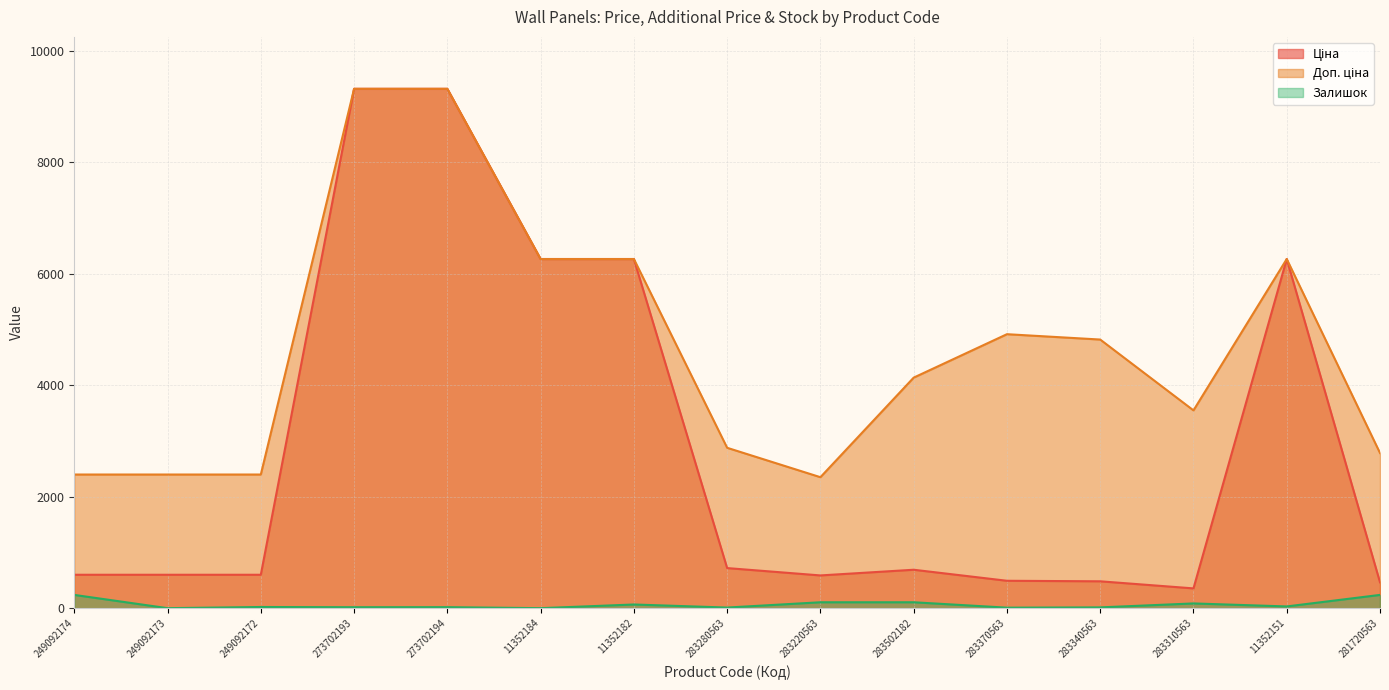

What is the sum of the Залишок values at 283280563 and 273702193?

28.0